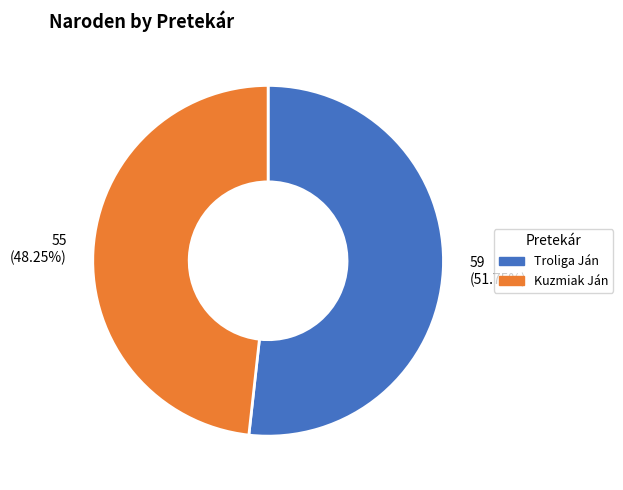

Between Kuzmiak Ján and Troliga Ján, which is larger?

Troliga Ján